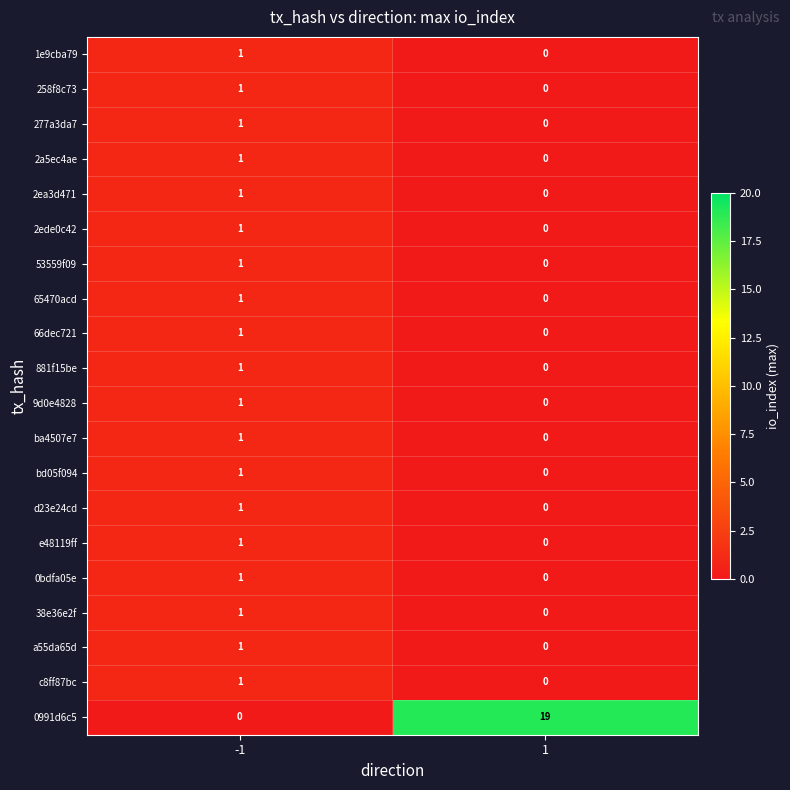

The value of 0991d6c5 at -1 is 13. True or false?

False